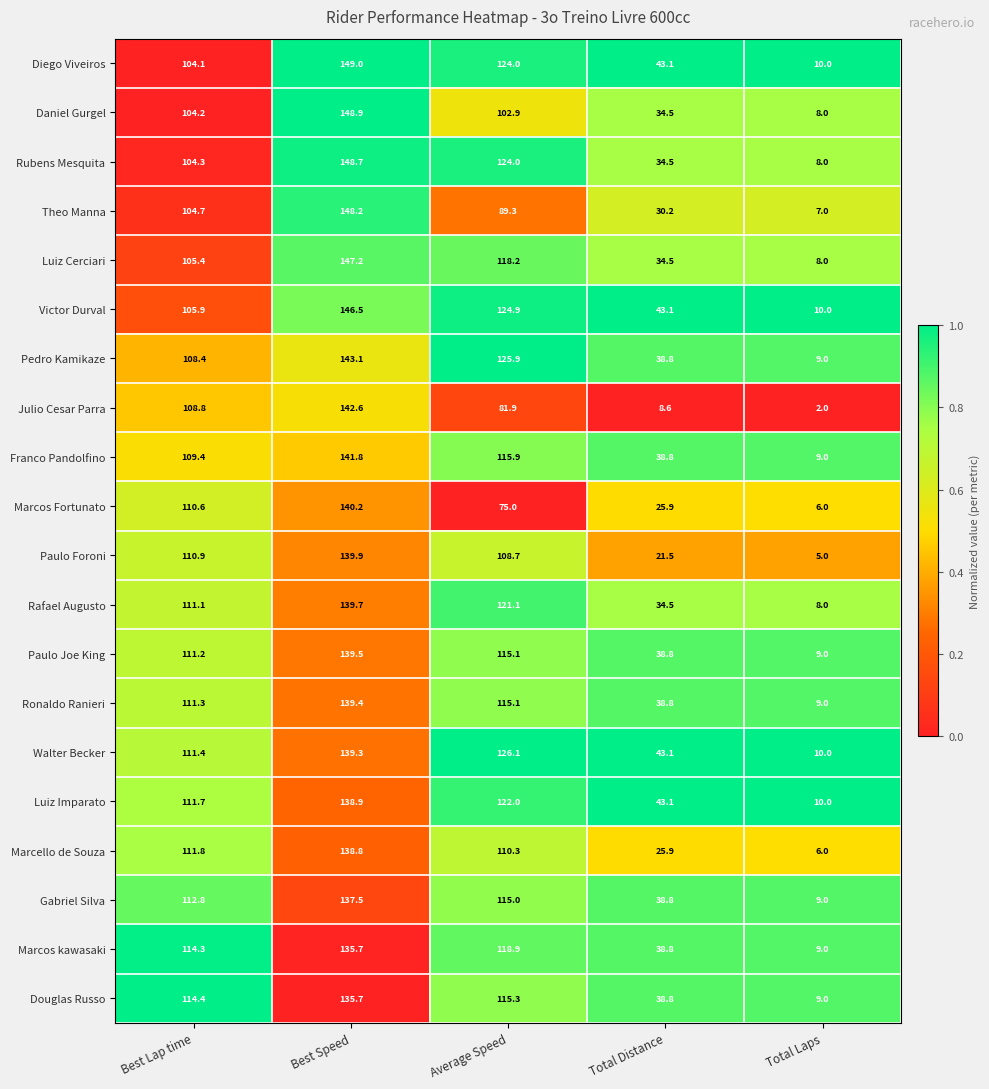

List the labels in order of Gabriel Silva value, largest first.

Best Speed, Average Speed, Best Lap time, Total Distance, Total Laps